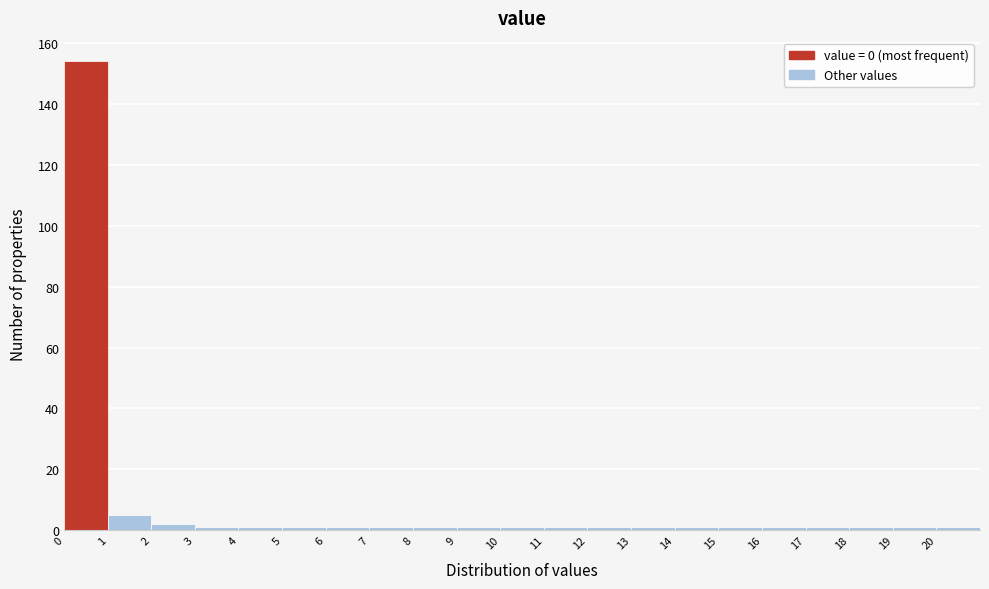

Reading left to right, transcribe this chart: for each bar, give the range it covers on the x-axis and its height. The values are not printed on the chart, so give them approximately, as read against the axis.

0 to 1: 154
1 to 2: 6
2 to 3: 2
3 to 4: under 2
4 to 5: under 2
5 to 6: under 2
6 to 7: under 2
7 to 8: under 2
8 to 9: under 2
9 to 10: under 2
10 to 11: under 2
11 to 12: under 2
12 to 13: under 2
13 to 14: under 2
14 to 15: under 2
15 to 16: under 2
16 to 17: under 2
17 to 18: under 2
18 to 19: under 2
19 to 20: under 2
20 to 21: under 2